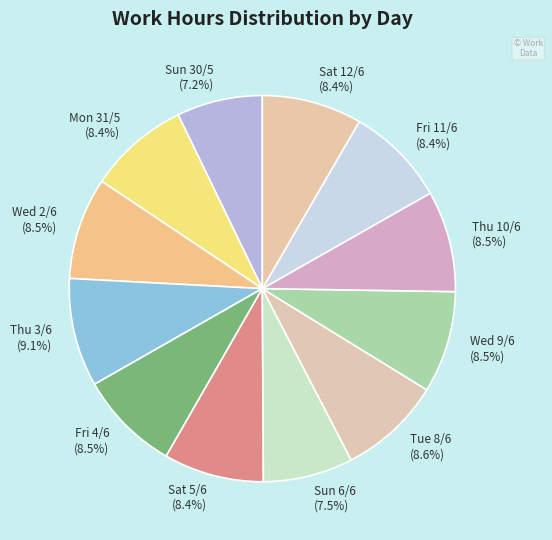

Which has a higher value, Tue 8/6 or Sun 30/5?

Tue 8/6